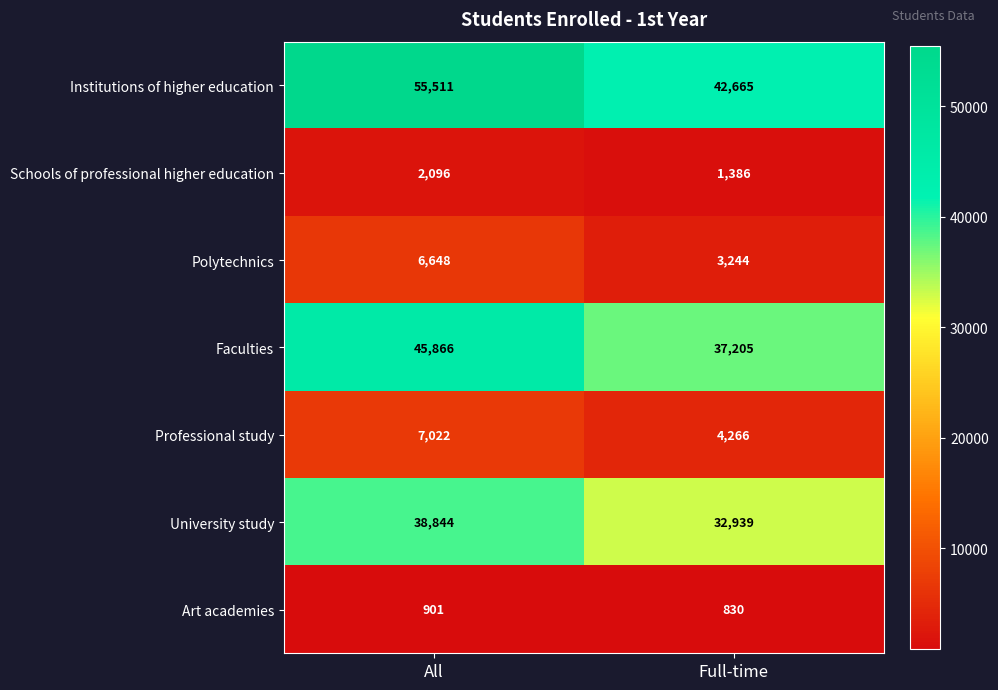

What is the greatest value displayed?

55511